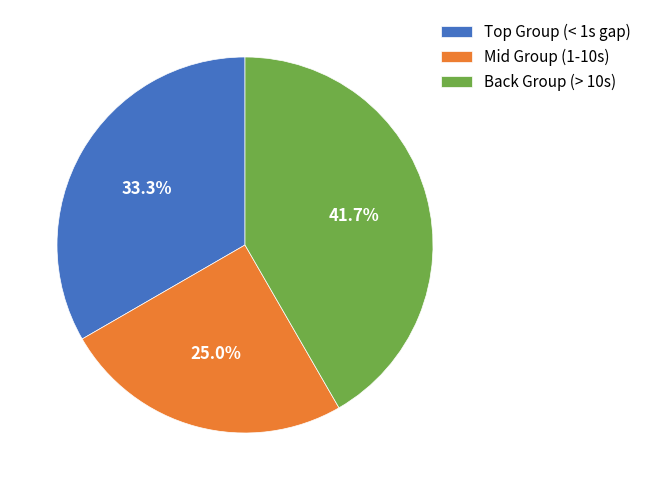

Rank the categories by value from lowest to highest.

Mid Group (1-10s), Top Group (< 1s gap), Back Group (> 10s)